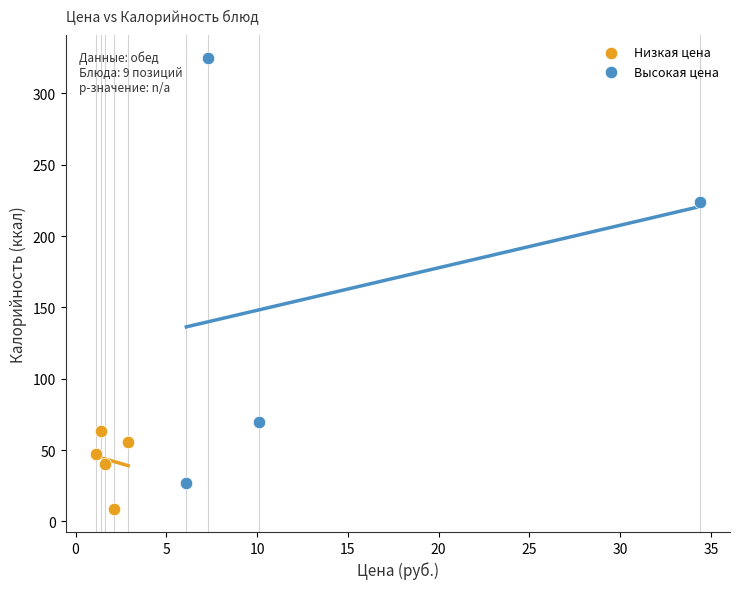

Which series contains the highest Y value?

Высокая цена